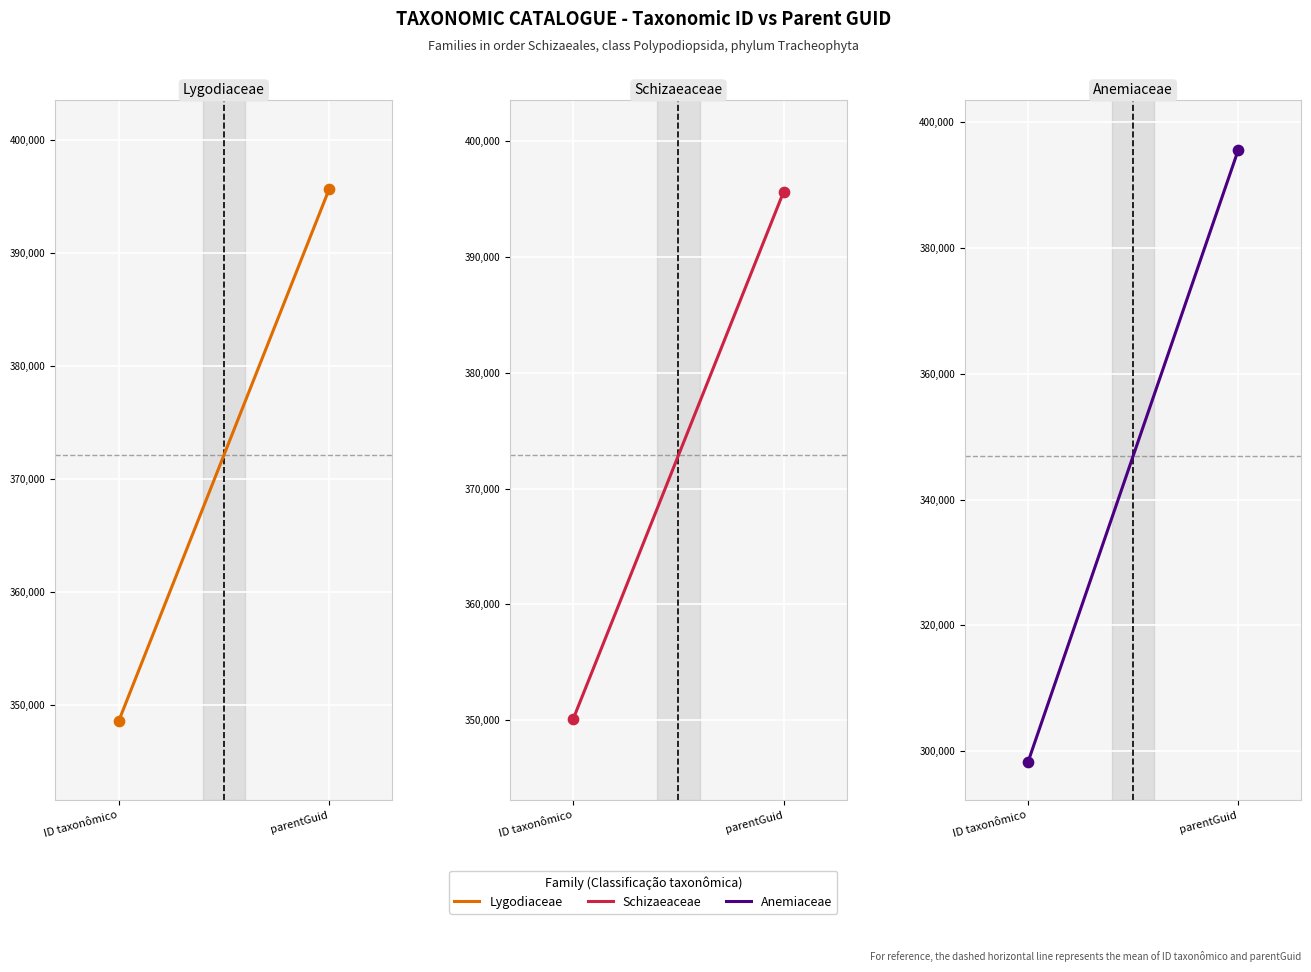

Which series has the largest Y range (max minus min)?

Anemiaceae